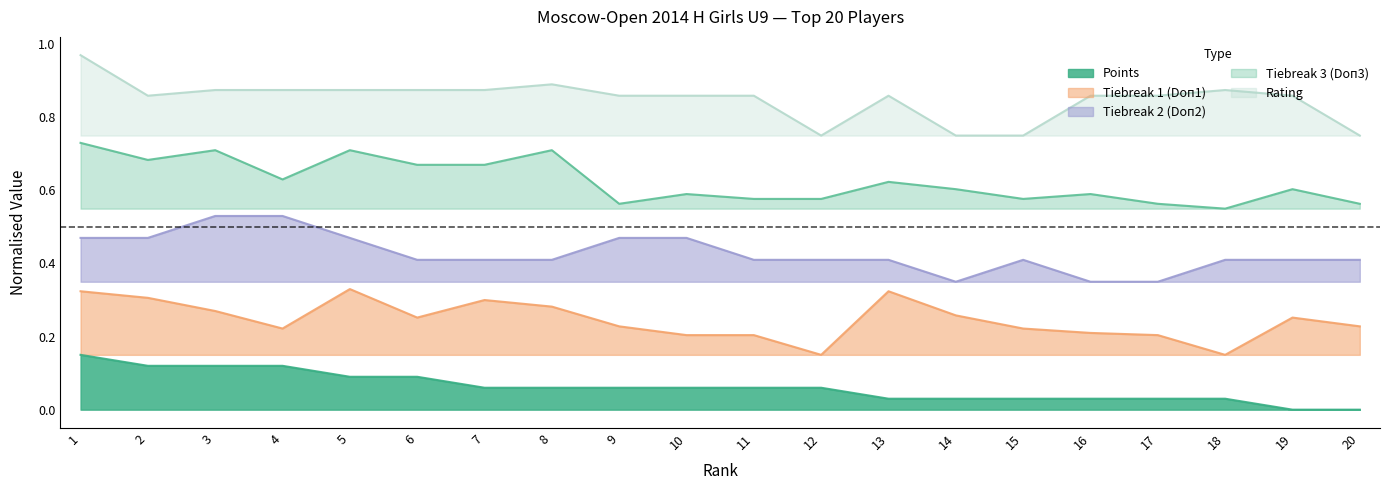

At which category does Doп1 reach its first local peak?

5